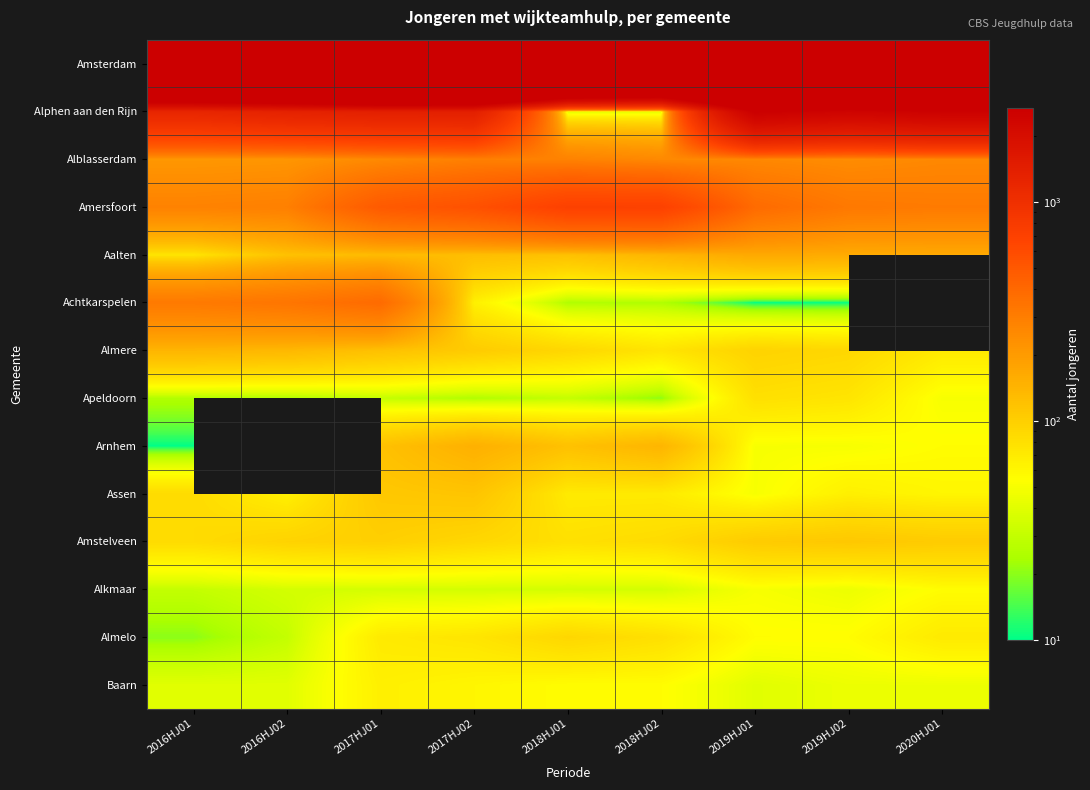

What is the difference between the maximum and second lowest values in the Apeldoorn series?

55.0